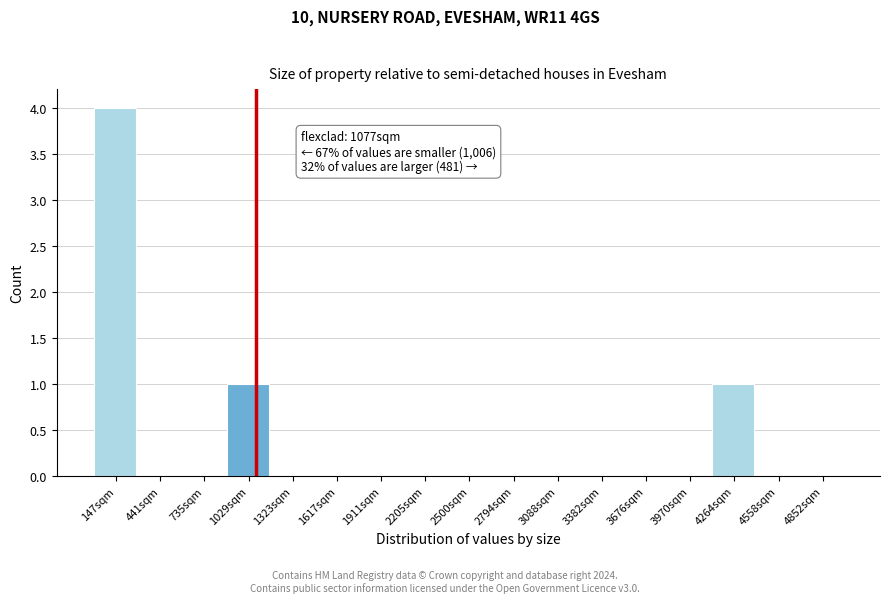

Over which range of the x-axis is the bar tallest?

0 to 300